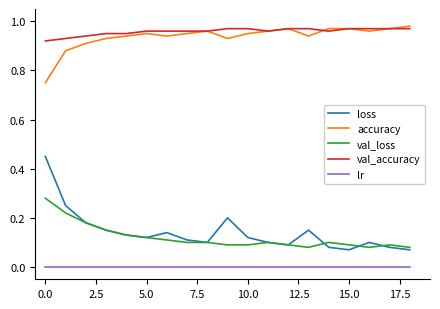

Which series has the widest spread of values?

loss